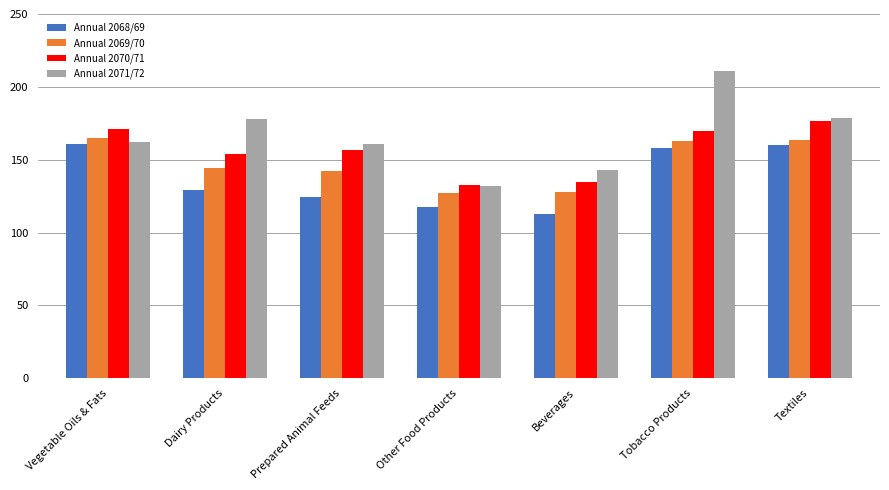

At which category is the sum across all series the highest?

Tobacco Products